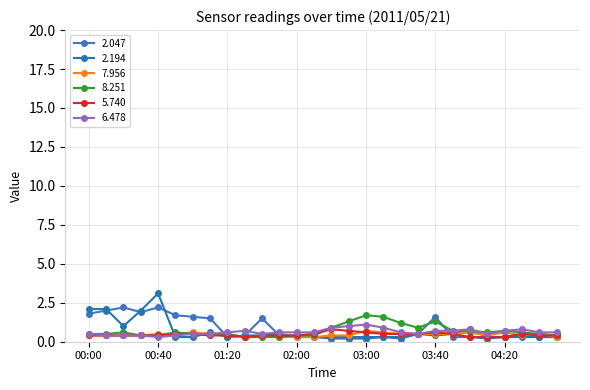

What is the highest value of the 2.194 series?

3.1